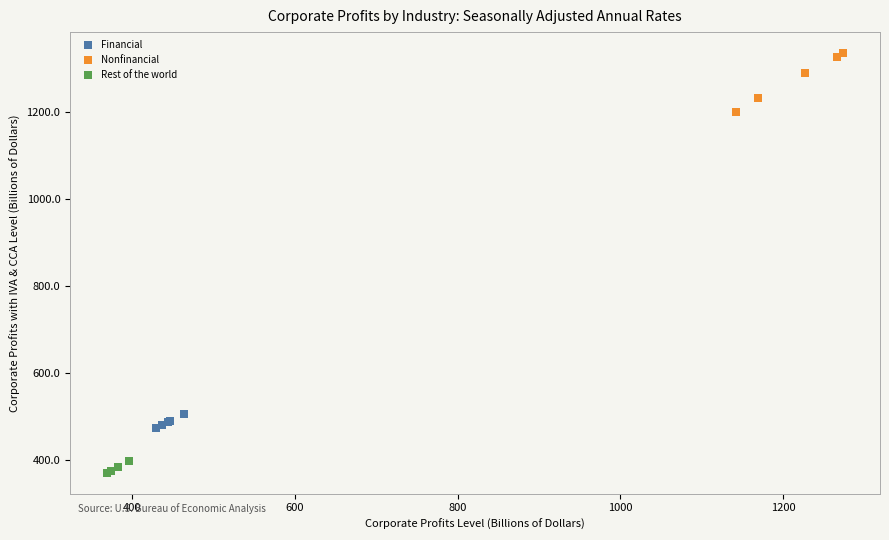

Which series has the largest Y range (max minus min)?

Nonfinancial